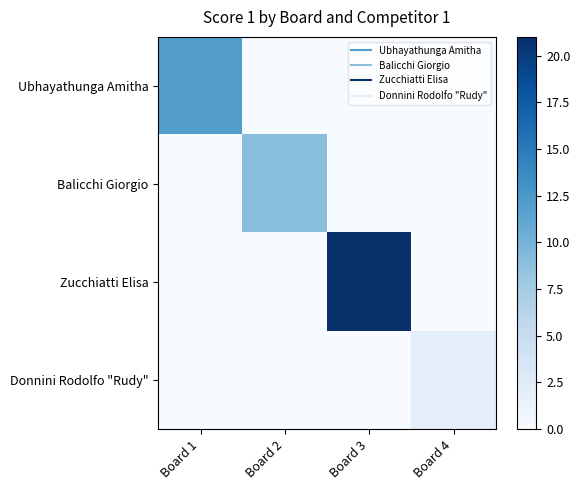

Which series has the largest total across all categories?

Zucchiatti Elisa